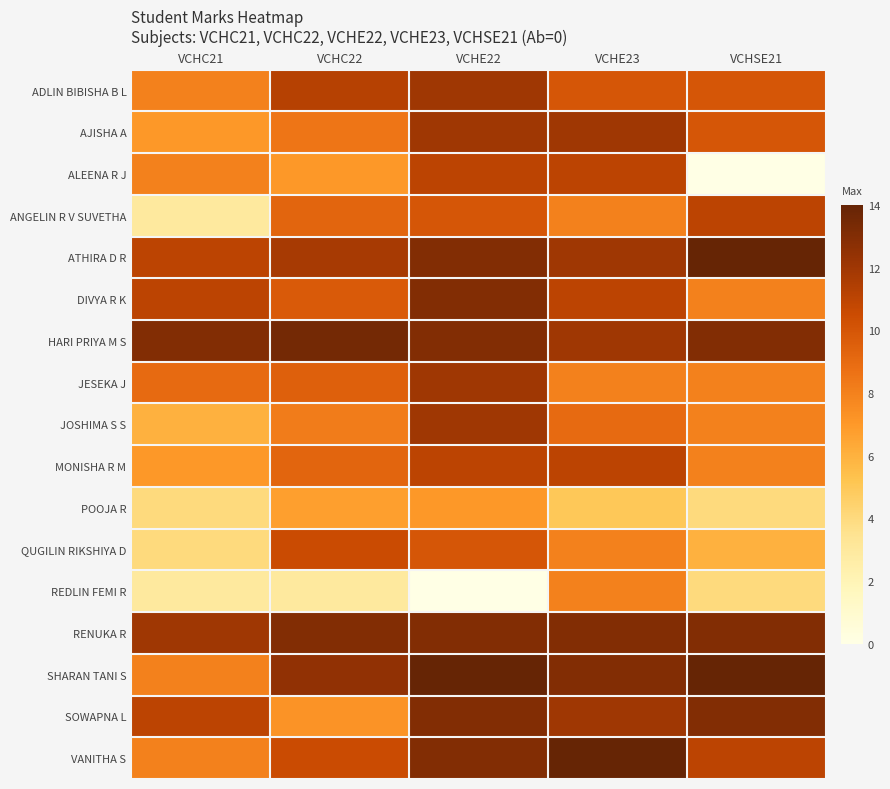

Reading left to right, transcribe all the data shown in this chart.

ADLIN BIBISHA B L: VCHC21=8.0	VCHC22=11.2	VCHE22=12.0	VCHE23=10.0	VCHSE21=10.0
AJISHA A: VCHC21=7.0	VCHC22=8.5	VCHE22=12.0	VCHE23=12.0	VCHSE21=10.0
ALEENA R J: VCHC21=8.0	VCHC22=7.0	VCHE22=11.0	VCHE23=11.0	VCHSE21=0.0
ANGELIN R V SUVETHA: VCHC21=3.0	VCHC22=9.2	VCHE22=10.0	VCHE23=8.0	VCHSE21=11.0
ATHIRA D R: VCHC21=11.0	VCHC22=11.8	VCHE22=13.0	VCHE23=12.0	VCHSE21=14.0
DIVYA R K: VCHC21=11.0	VCHC22=9.8	VCHE22=13.0	VCHE23=11.0	VCHSE21=8.0
HARI PRIYA M S: VCHC21=13.0	VCHC22=13.5	VCHE22=13.0	VCHE23=12.0	VCHSE21=13.0
JESEKA J: VCHC21=9.0	VCHC22=9.5	VCHE22=12.0	VCHE23=8.0	VCHSE21=8.0
JOSHIMA S S: VCHC21=6.0	VCHC22=8.2	VCHE22=12.0	VCHE23=9.0	VCHSE21=8.0
MONISHA R M: VCHC21=7.0	VCHC22=9.2	VCHE22=11.0	VCHE23=11.0	VCHSE21=8.0
POOJA R: VCHC21=4.0	VCHC22=6.8	VCHE22=7.0	VCHE23=5.0	VCHSE21=4.0
QUGILIN RIKSHIYA D: VCHC21=4.0	VCHC22=10.5	VCHE22=10.0	VCHE23=8.0	VCHSE21=6.0
REDLIN FEMI R: VCHC21=3.0	VCHC22=3.0	VCHE22=0.0	VCHE23=8.0	VCHSE21=4.0
RENUKA R: VCHC21=12.0	VCHC22=13.0	VCHE22=13.0	VCHE23=13.0	VCHSE21=13.0
SHARAN TANI S: VCHC21=8.0	VCHC22=12.5	VCHE22=14.0	VCHE23=13.0	VCHSE21=14.0
SOWAPNA L: VCHC21=11.0	VCHC22=7.2	VCHE22=13.0	VCHE23=12.0	VCHSE21=13.0
VANITHA S: VCHC21=8.0	VCHC22=10.5	VCHE22=13.0	VCHE23=14.0	VCHSE21=11.0